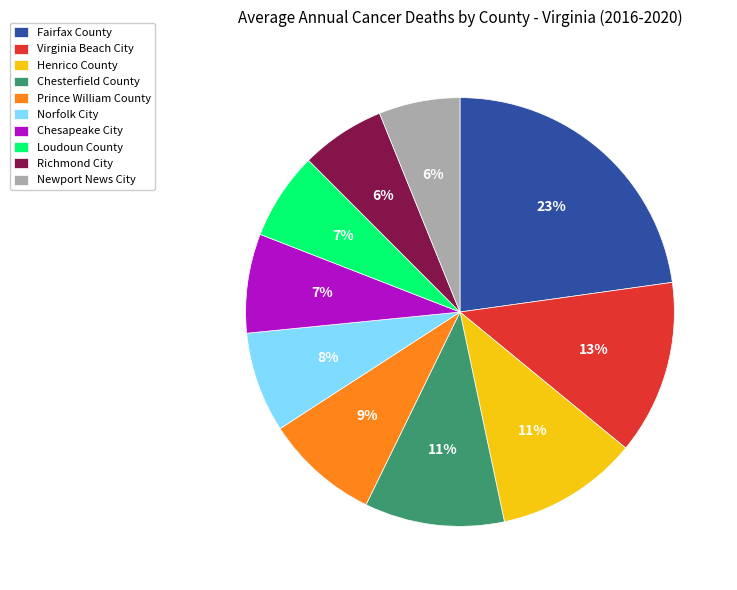

To the nearest percent, what portion does Chesterfield County represent?

11%